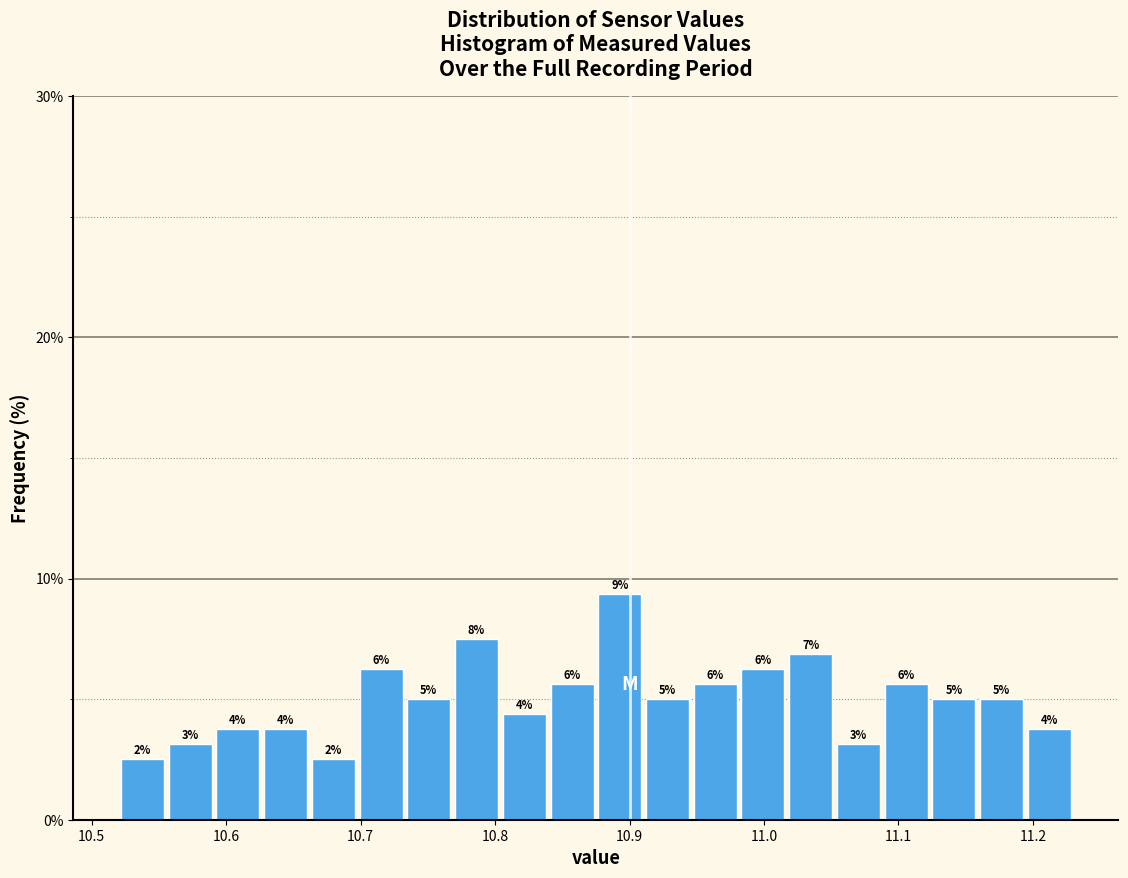

Read against the x-axis, roughly where is the centre of the tallest bar?

10.89